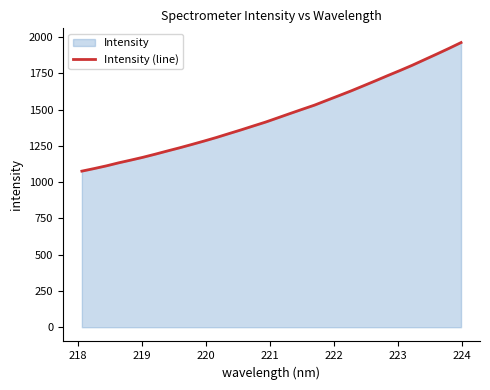

What is the greatest value displayed?

1962.0